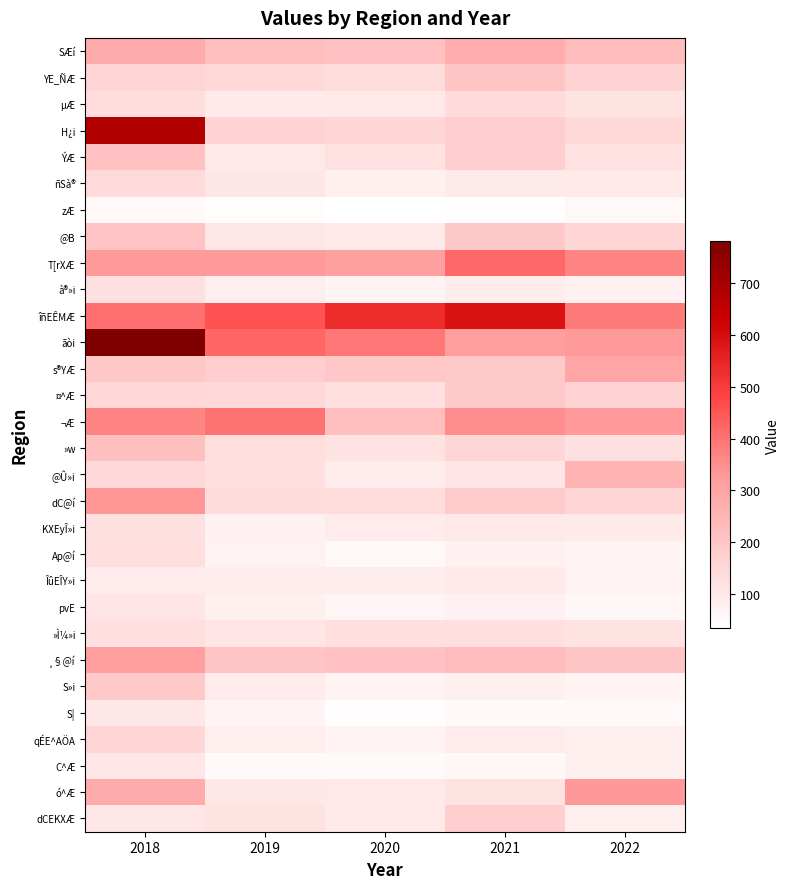

Which series changed the most between 2019 and 2020?

¬Æ